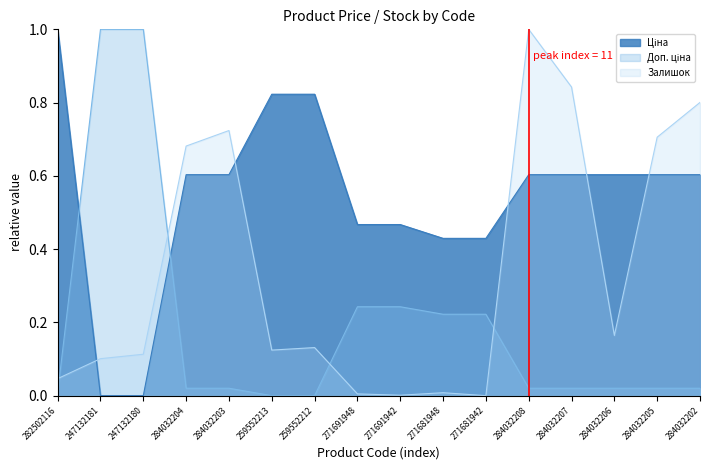

Reading left to right, transcribe all the data shown in this chart.

Ціна: 282502116=1.0	247132181=0.0	247132180=0.0	284032204=0.6	284032203=0.6	259552213=0.8	259552212=0.8	271691948=0.5	271691942=0.5	271681948=0.4	271681942=0.4	284032208=0.6	284032207=0.6	284032206=0.6	284032205=0.6	284032202=0.6
Доп. ціна: 282502116=0.0	247132181=1.0	247132180=1.0	284032204=0.0	284032203=0.0	259552213=0.0	259552212=0.0	271691948=0.2	271691942=0.2	271681948=0.2	271681942=0.2	284032208=0.0	284032207=0.0	284032206=0.0	284032205=0.0	284032202=0.0
Залишок: 282502116=0.0	247132181=0.1	247132180=0.1	284032204=0.7	284032203=0.7	259552213=0.1	259552212=0.1	271691948=0.0	271691942=0.0	271681948=0.0	271681942=0.0	284032208=1.0	284032207=0.8	284032206=0.2	284032205=0.7	284032202=0.8